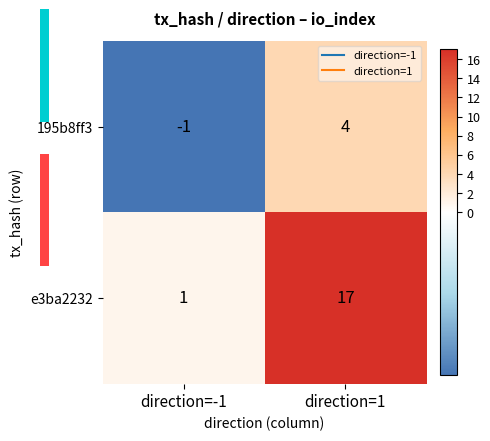

Rank the series by their average value, from highest to lowest.

e3ba2232, 195b8ff3